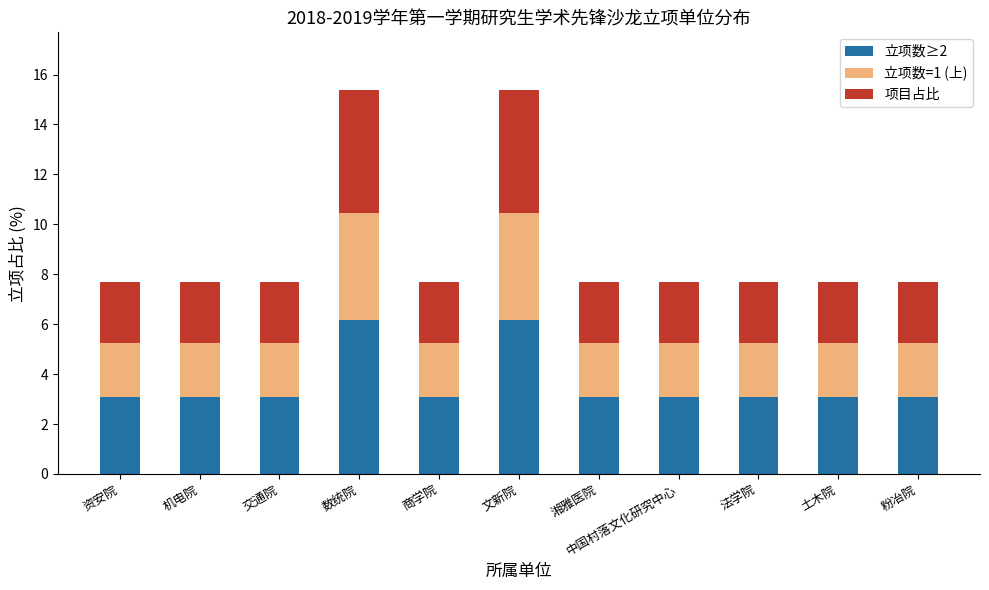

Is it true that 立项数≥2 equals 1.9 at 土木院?

False